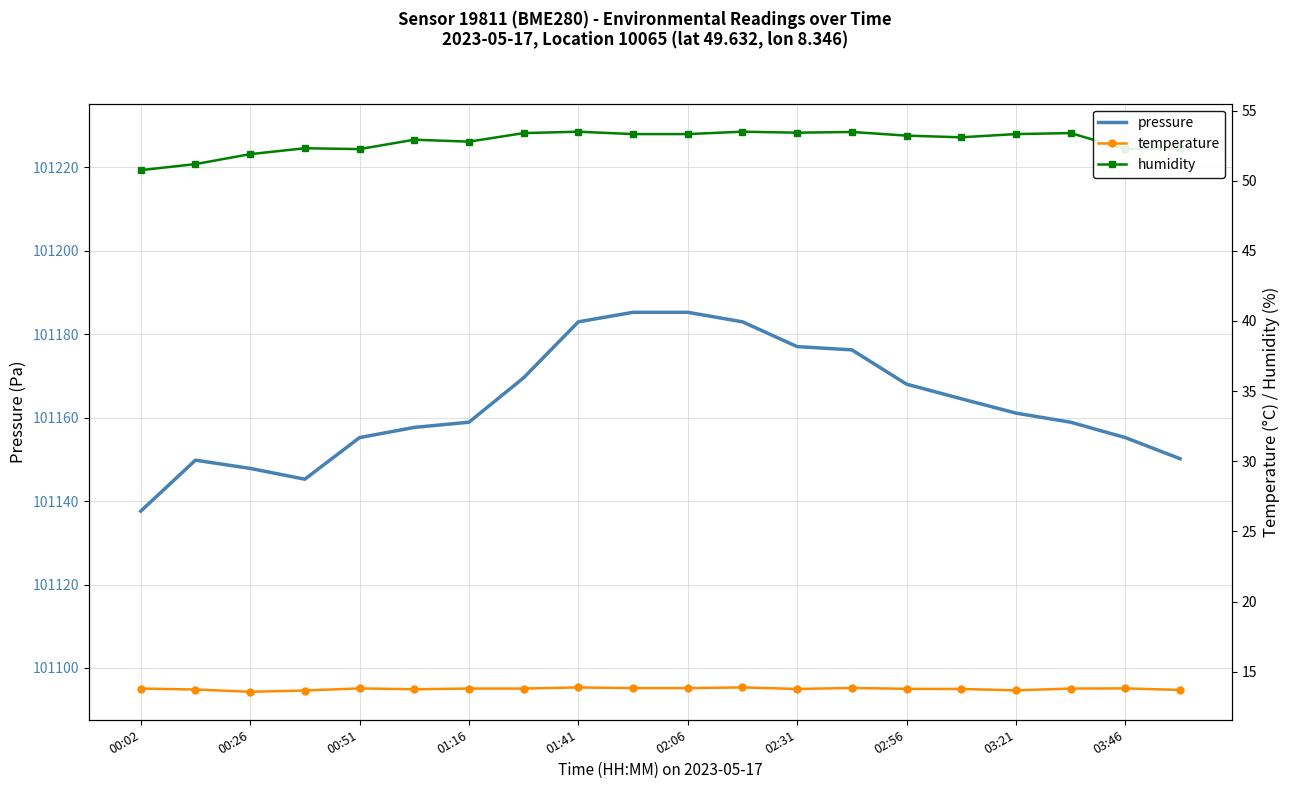

The value of humidity at 17 is 53.4. True or false?

True